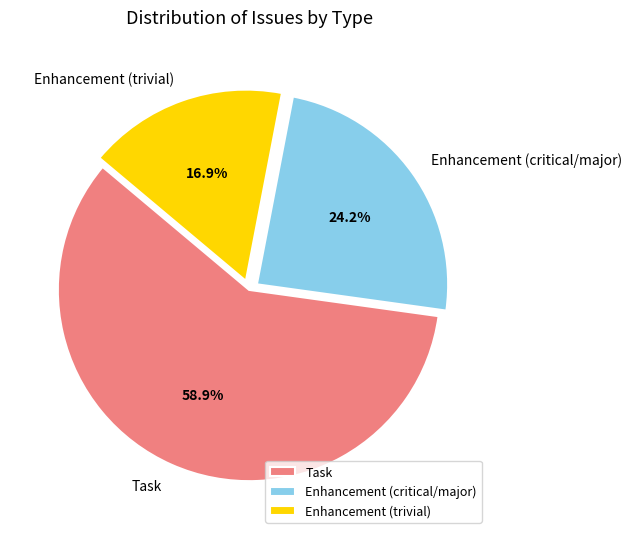

Between Enhancement (critical/major) and Enhancement (trivial), which is larger?

Enhancement (critical/major)